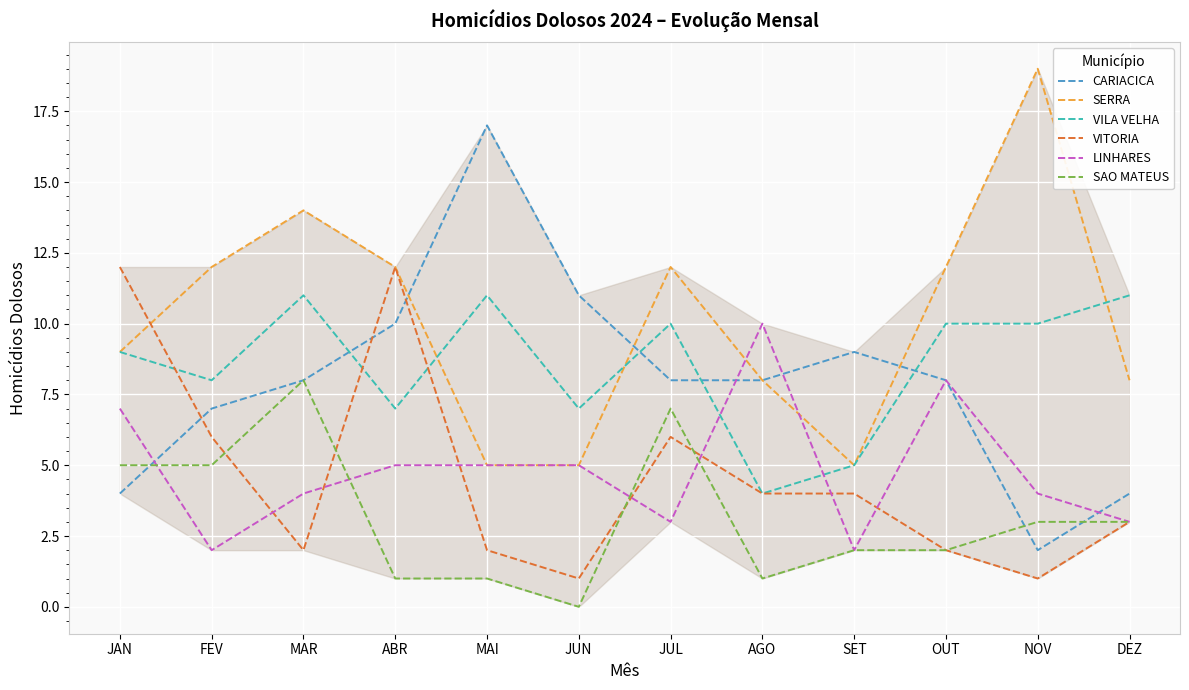

Between which two adjacent categories do VILA VELHA and CARIACICA first intersect?

MAR and ABR